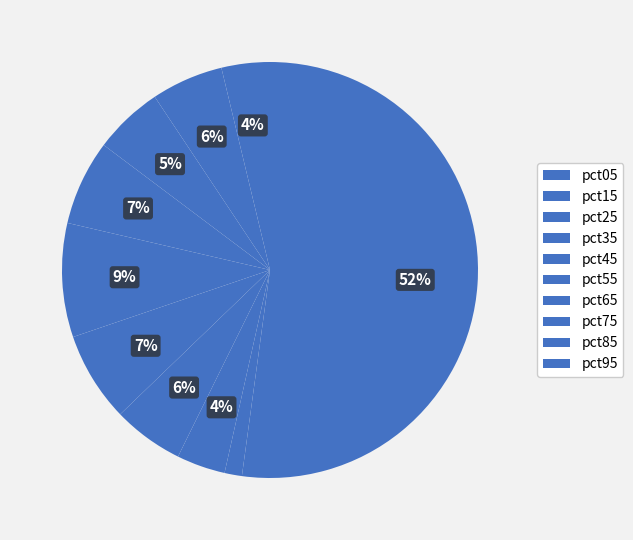

Is it true that pct35 is 1% of the pie?

False